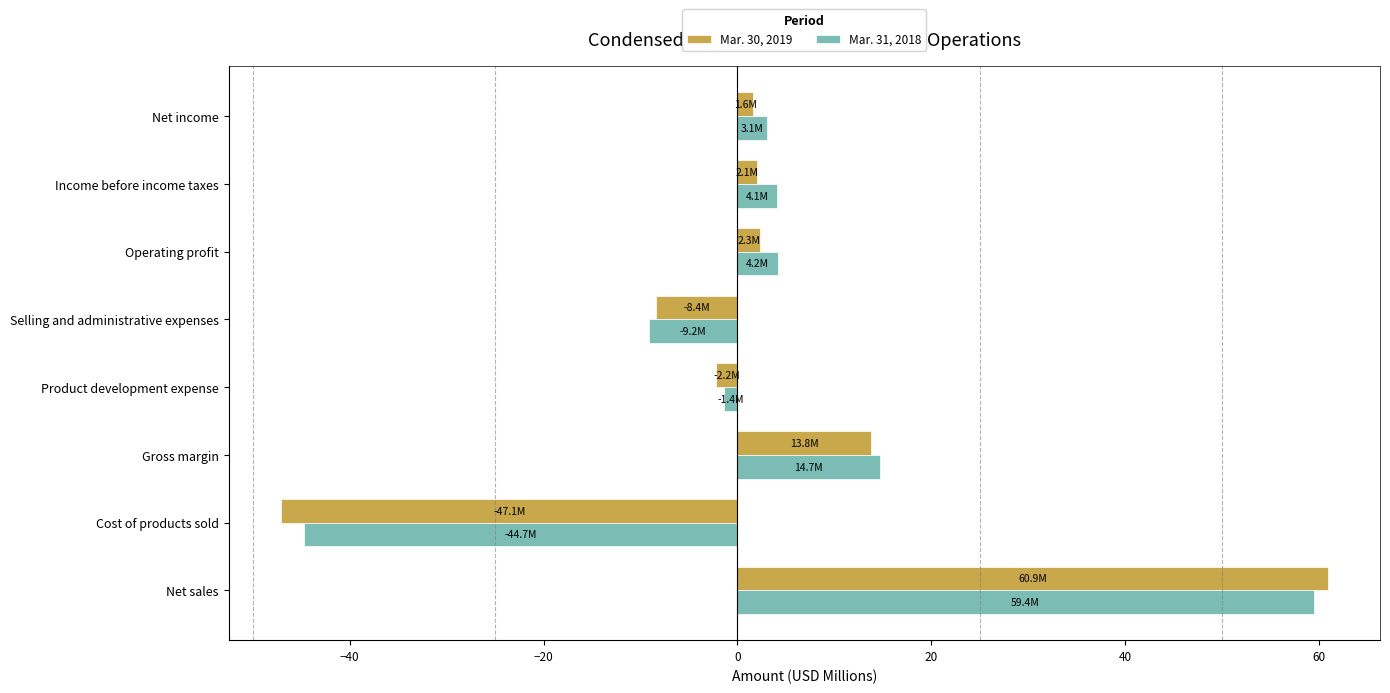

At which label does Mar. 30, 2019 reach its minimum?

Cost of products sold